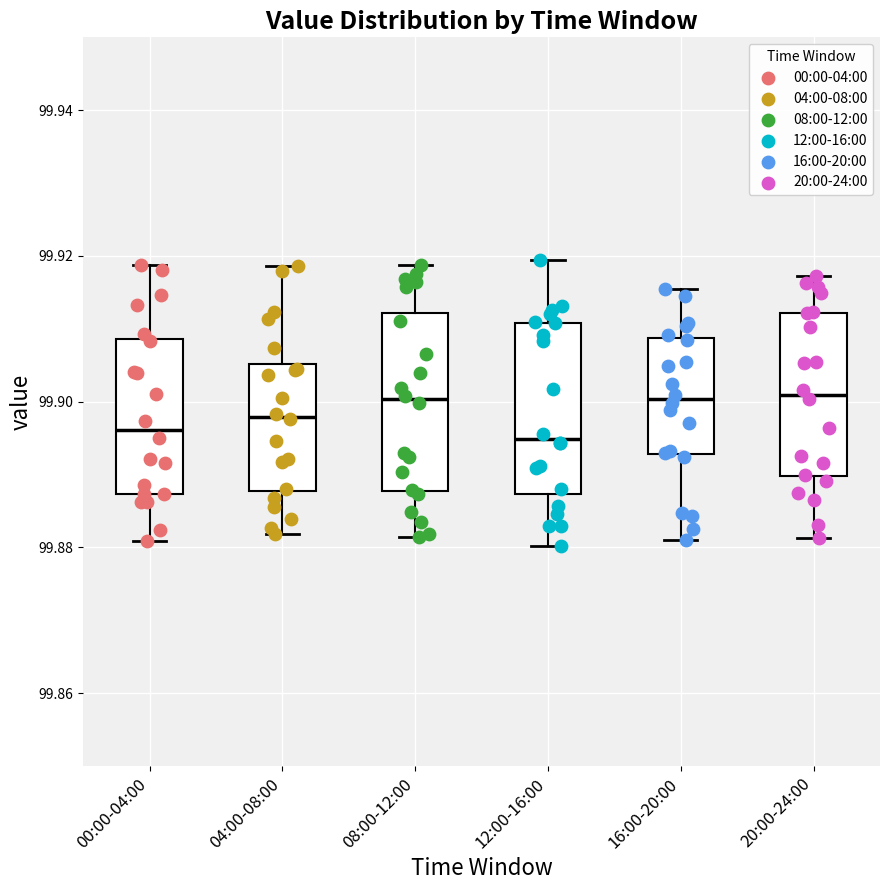

Where is the upper edge of the box for 04:00-08:00 on the y-axis? The values are not printed on the chart, so give them approximately, as read against the axis.

99.906